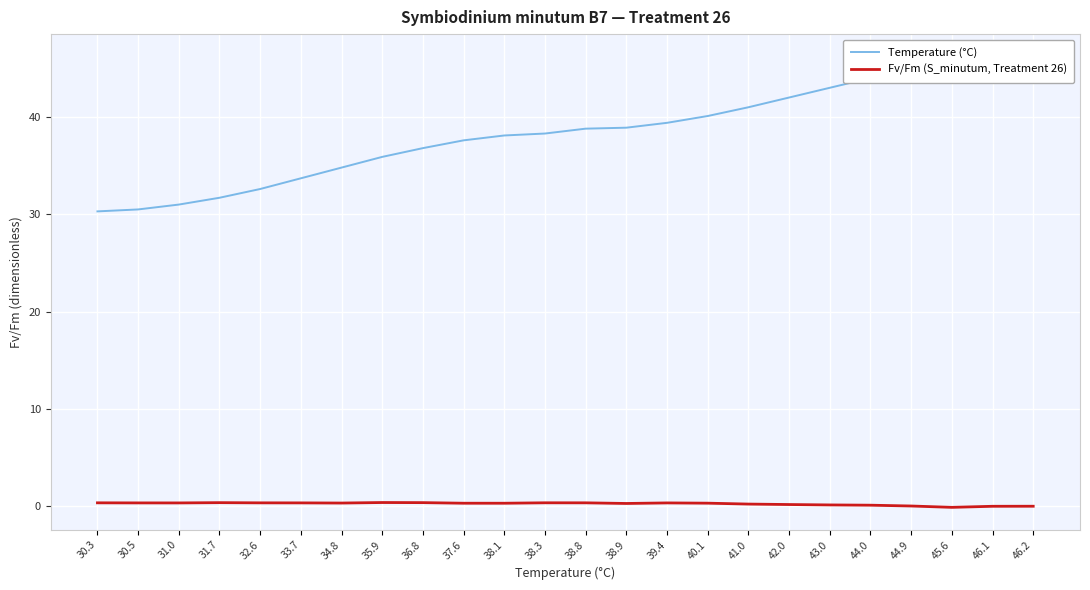

Is this an area chart (filled region under the line)?

No